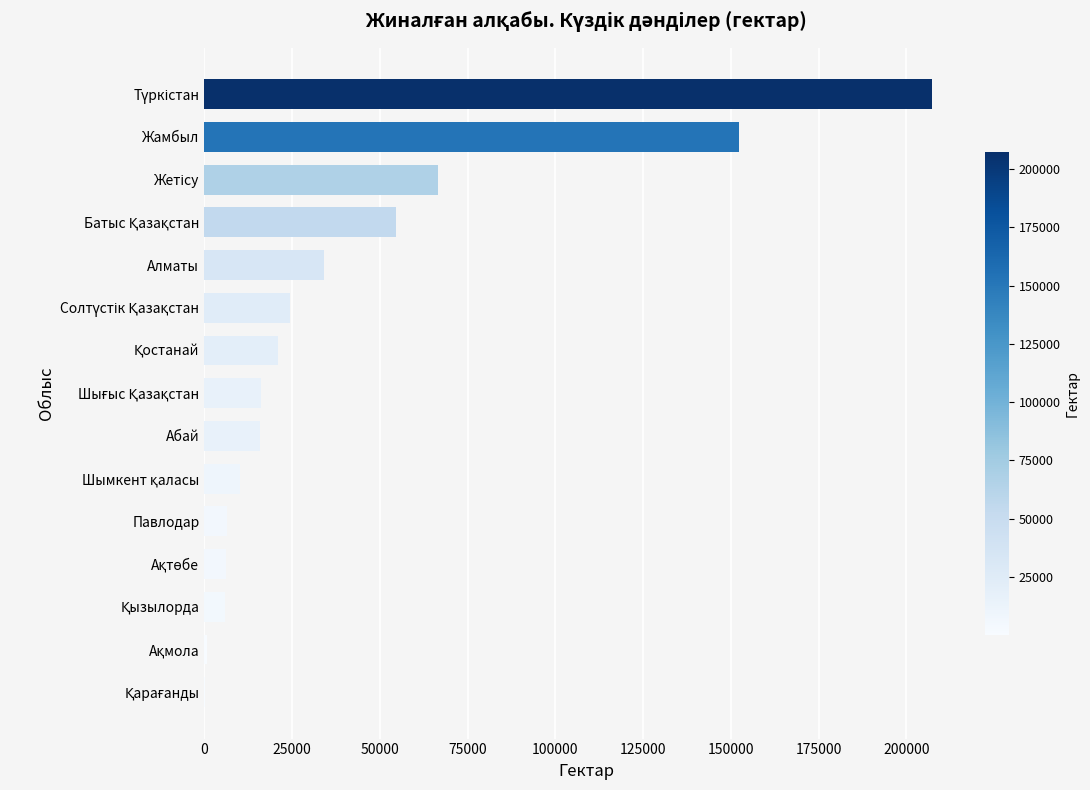

What is the ratio of the value at Алматы to the value at Павлодар?

5.3